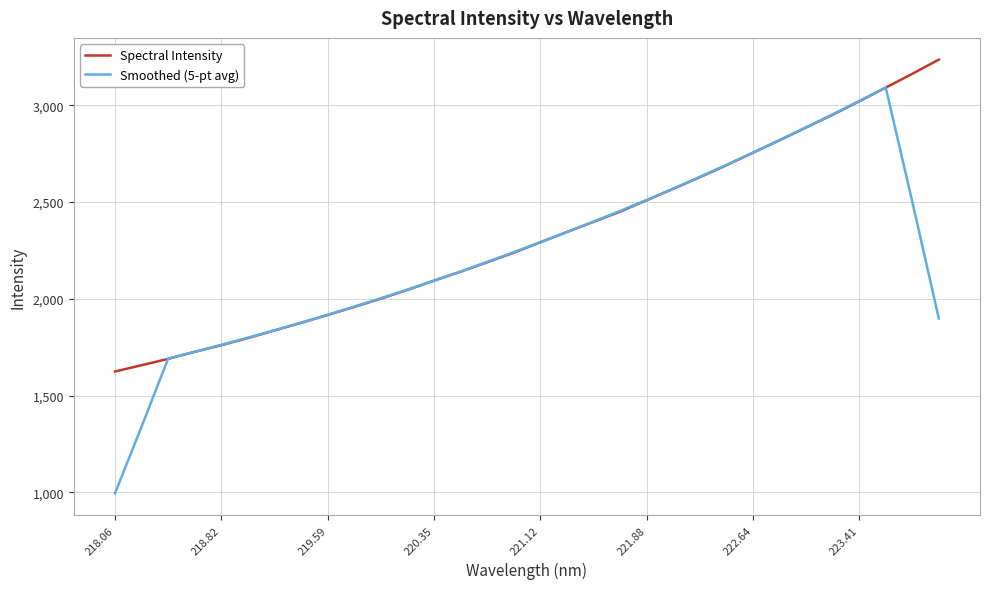

What is the highest value of the Smoothed (5-pt avg) series?

3092.1